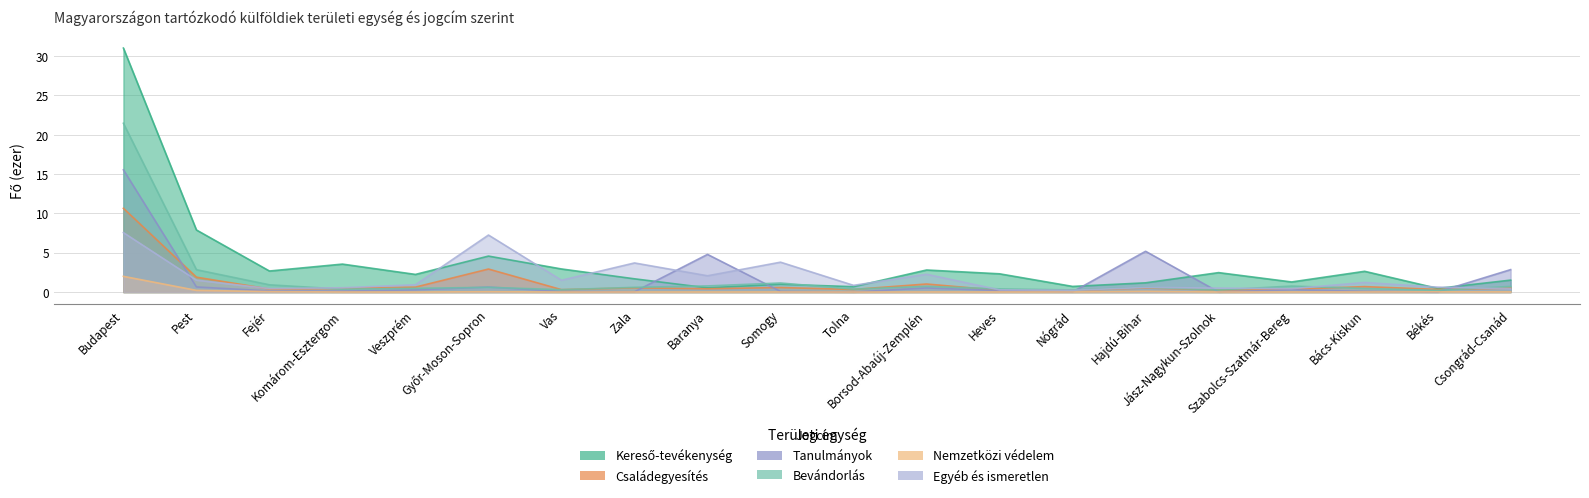

Reading right to left, what are all the values shown in this chart?

Kereső-tevékenység: Csongrád-Csanád=1.5	Békés=0.5	Bács-Kiskun=2.6	Szabolcs-Szatmár-Bereg=1.3	Jász-Nagykun-Szolnok=2.5	Hajdú-Bihar=1.2	Nógrád=0.7	Heves=2.3	Borsod-Abaúj-Zemplén=2.8	Tolna=0.7	Somogy=1.0	Baranya=0.5	Zala=1.7	Vas=2.9	Győr-Moson-Sopron=4.6	Veszprém=2.2	Komárom-Esztergom=3.6	Fejér=2.7	Pest=7.9	Budapest=31.0
Családegyesítés: Csongrád-Csanád=0.5	Békés=0.3	Bács-Kiskun=0.7	Szabolcs-Szatmár-Bereg=0.4	Jász-Nagykun-Szolnok=0.3	Hajdú-Bihar=0.5	Nógrád=0.2	Heves=0.2	Borsod-Abaúj-Zemplén=1.0	Tolna=0.3	Somogy=0.6	Baranya=0.4	Zala=0.5	Vas=0.3	Győr-Moson-Sopron=2.9	Veszprém=0.6	Komárom-Esztergom=0.5	Fejér=0.4	Pest=1.9	Budapest=10.7
Tanulmányok: Csongrád-Csanád=2.9	Békés=0.0	Bács-Kiskun=0.1	Szabolcs-Szatmár-Bereg=0.3	Jász-Nagykun-Szolnok=0.0	Hajdú-Bihar=5.2	Nógrád=0.0	Heves=0.2	Borsod-Abaúj-Zemplén=0.5	Tolna=0.0	Somogy=0.1	Baranya=4.8	Zala=0.0	Vas=0.1	Győr-Moson-Sopron=0.6	Veszprém=0.3	Komárom-Esztergom=0.1	Fejér=0.1	Pest=0.7	Budapest=15.5
Bevándorlás: Csongrád-Csanád=0.7	Békés=0.2	Bács-Kiskun=0.5	Szabolcs-Szatmár-Bereg=0.8	Jász-Nagykun-Szolnok=0.3	Hajdú-Bihar=0.6	Nógrád=0.3	Heves=0.4	Borsod-Abaúj-Zemplén=0.7	Tolna=0.4	Somogy=1.2	Baranya=0.8	Zala=0.6	Vas=0.3	Győr-Moson-Sopron=0.6	Veszprém=0.5	Komárom-Esztergom=0.4	Fejér=0.9	Pest=2.8	Budapest=21.5
Nemzetközi védelem: Csongrád-Csanád=0.0	Békés=0.0	Bács-Kiskun=0.0	Szabolcs-Szatmár-Bereg=0.0	Jász-Nagykun-Szolnok=0.0	Hajdú-Bihar=0.1	Nógrád=0.0	Heves=0.0	Borsod-Abaúj-Zemplén=0.0	Tolna=0.0	Somogy=0.0	Baranya=0.0	Zala=0.0	Vas=0.0	Győr-Moson-Sopron=0.0	Veszprém=0.0	Komárom-Esztergom=0.0	Fejér=0.1	Pest=0.2	Budapest=2.0
Egyéb és ismeretlen: Csongrád-Csanád=0.4	Békés=0.6	Bács-Kiskun=1.2	Szabolcs-Szatmár-Bereg=0.4	Jász-Nagykun-Szolnok=0.5	Hajdú-Bihar=0.6	Nógrád=0.2	Heves=0.3	Borsod-Abaúj-Zemplén=2.3	Tolna=0.9	Somogy=3.8	Baranya=2.1	Zala=3.7	Vas=1.5	Győr-Moson-Sopron=7.3	Veszprém=0.9	Komárom-Esztergom=0.5	Fejér=0.4	Pest=1.5	Budapest=7.6